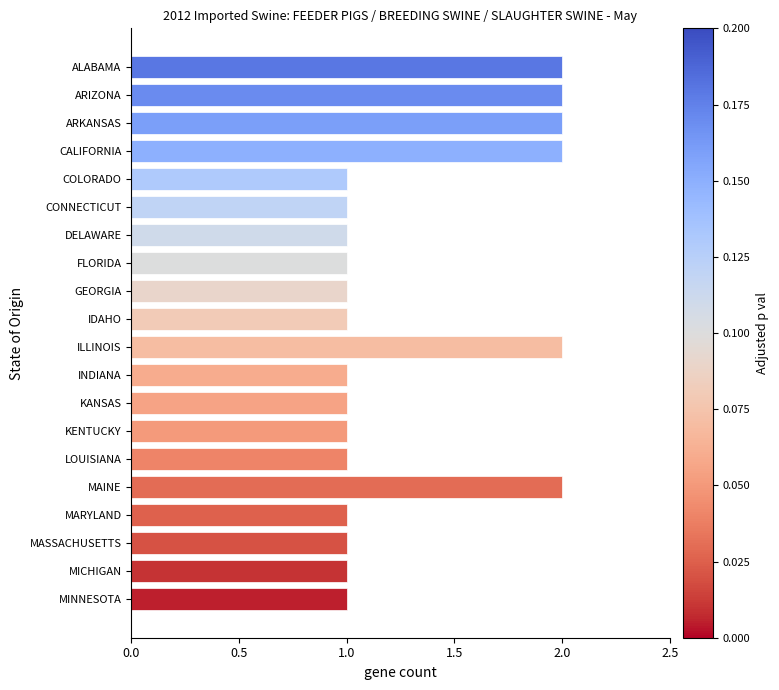

What is the label of the 6th bar from the bottom?

LOUISIANA